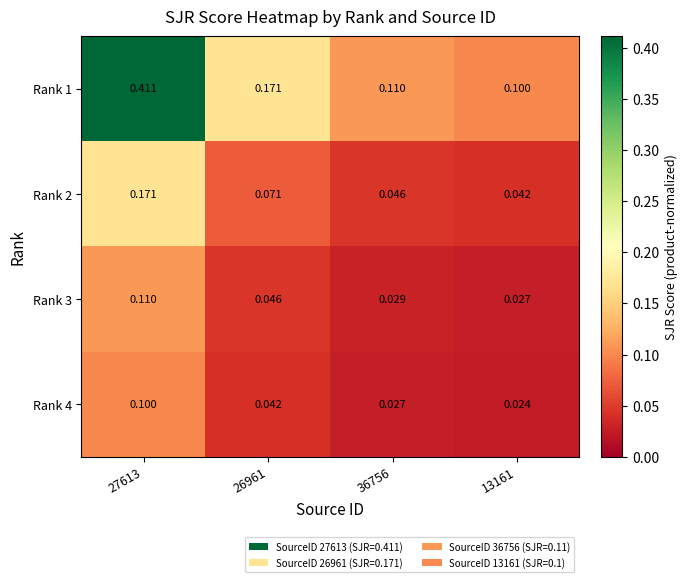

Is the value of Rank 3 at 26961 greater than the value of Rank 2 at 27613?

No